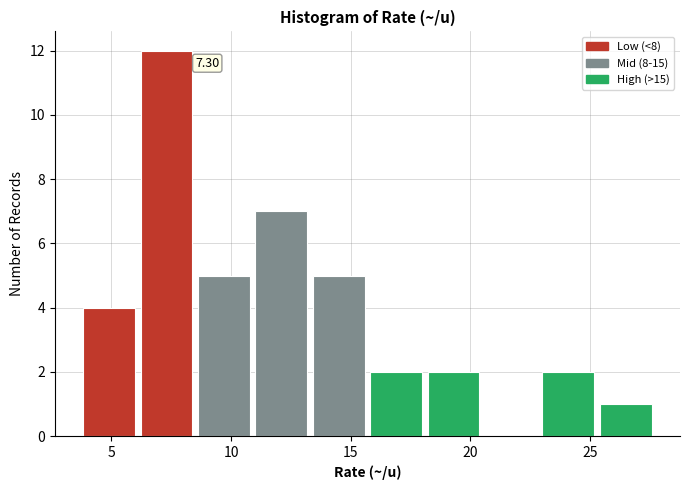

Which range on the x-axis has the tallest bar?

6.1 to 8.5